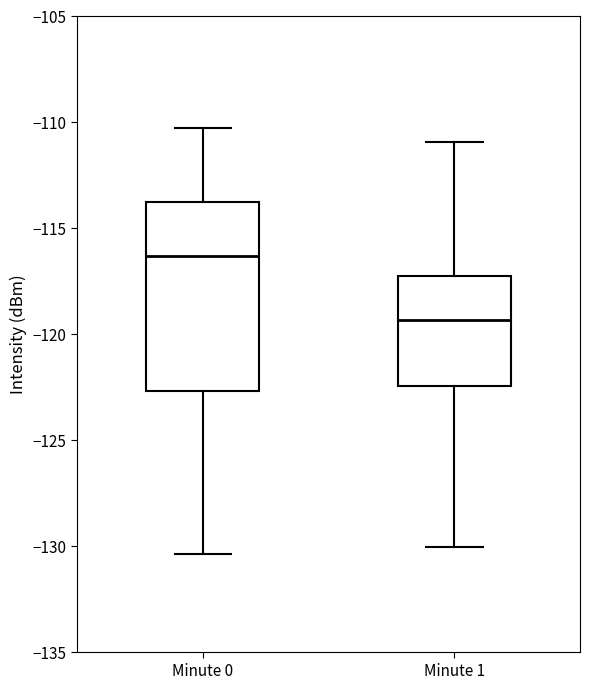

Comparing the boxes themselves (not the whiskers), which one is the tallest?

Minute 0